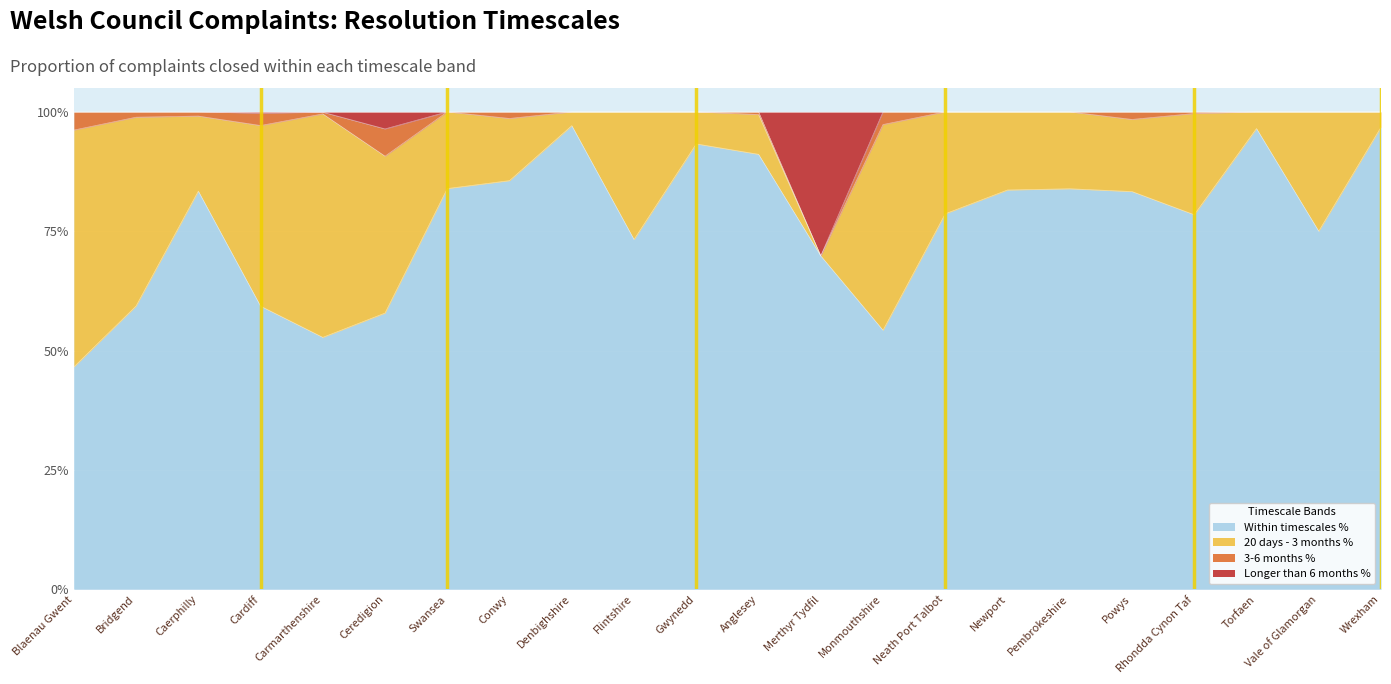

Does the chart display data point markers on the line(s)?

No